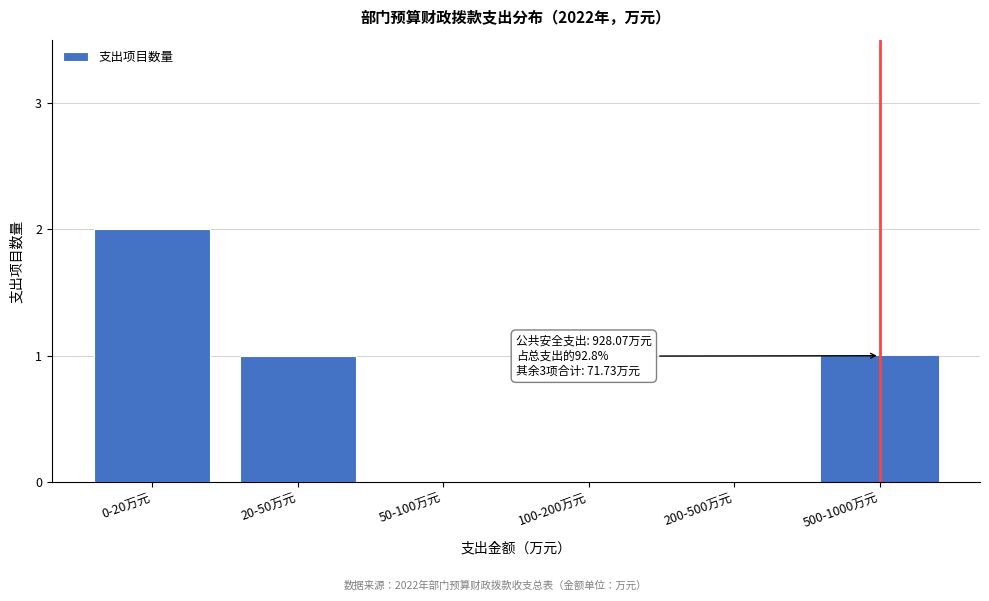

Reading right to left, transcribe all the data shown in this chart.

500-1000万元=1	200-500万元=0	100-200万元=0	50-100万元=0	20-50万元=1	0-20万元=2